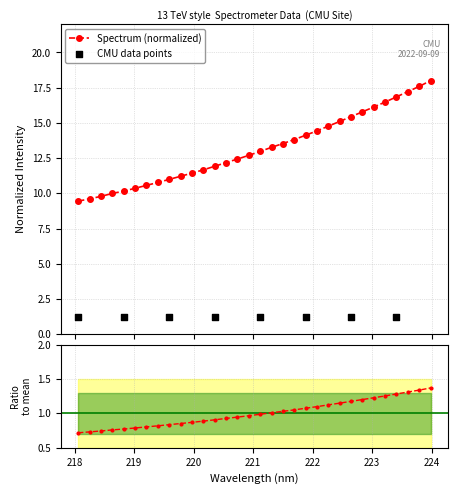

What is the lowest value of the Spectrum (normalized) series?

9.4